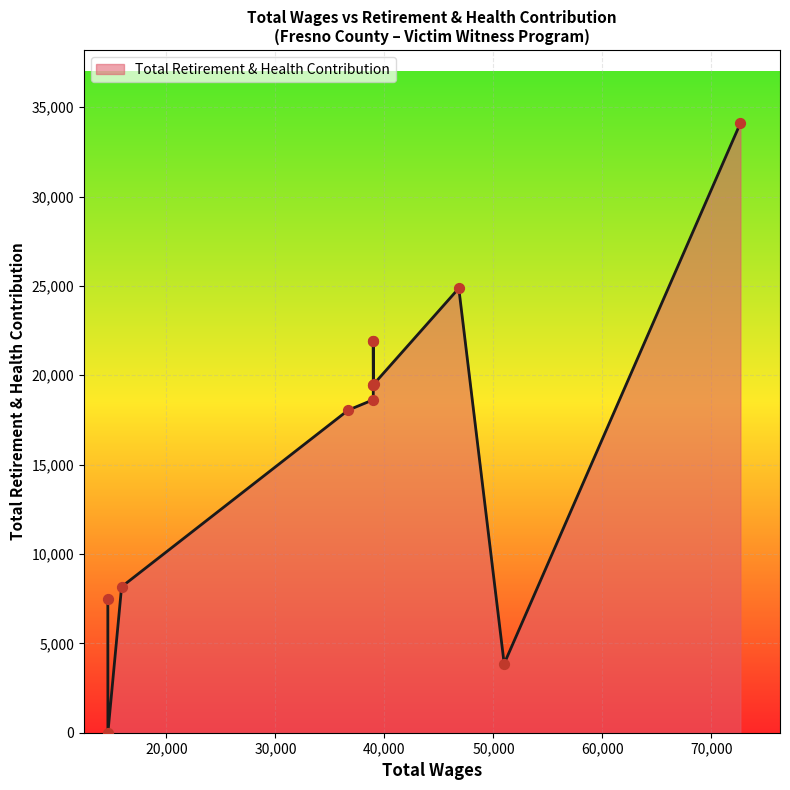

Approximately how many times larger is the value at 50984.0 compared to 38976.0?

0.2